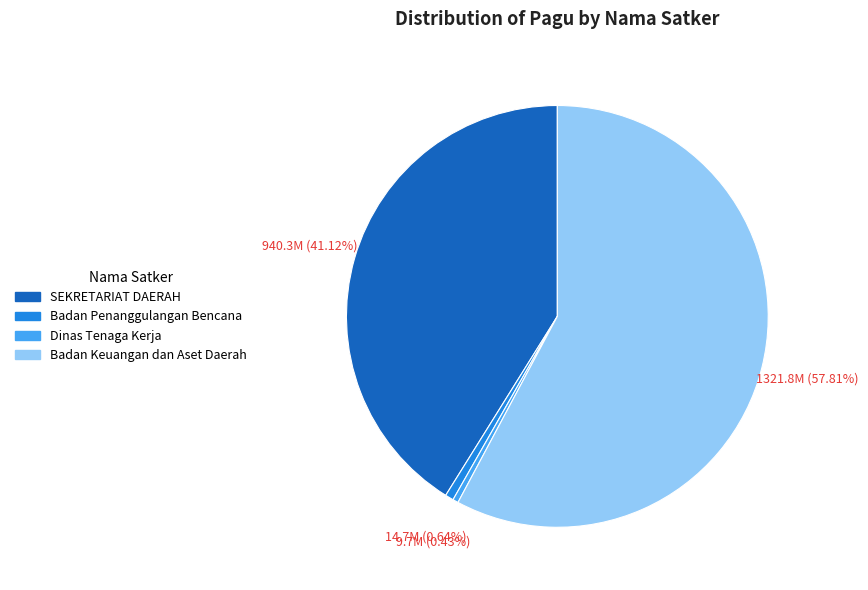

Does any single category account for the majority?

Yes